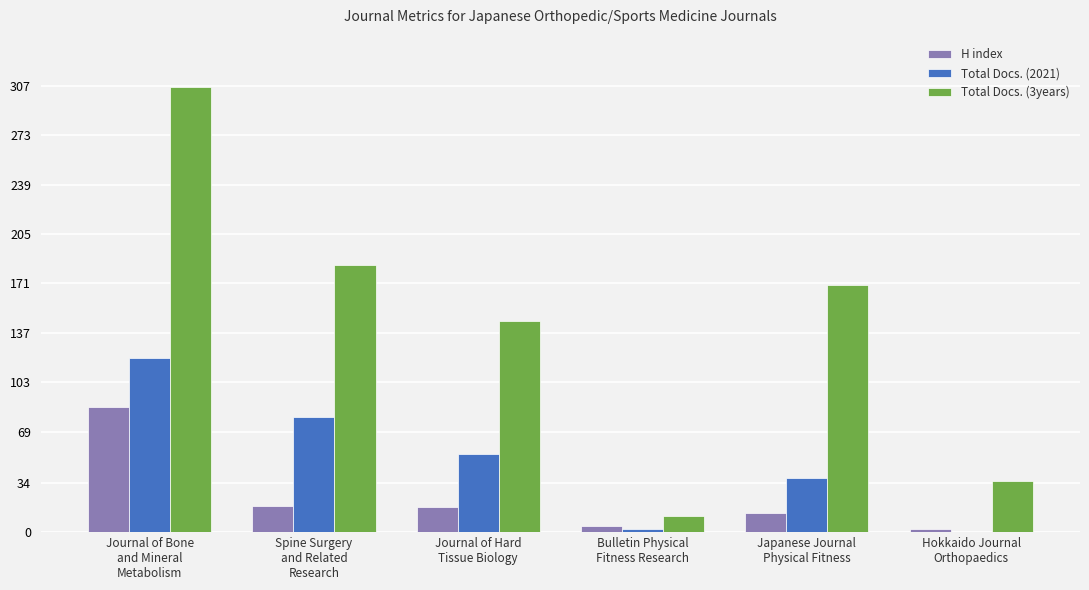

What is the sum of all Total Docs. (2021) values?

292